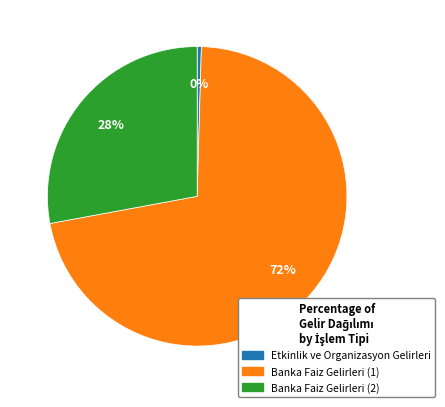

To the nearest percent, what percentage of the pie is Banka Faiz Gelirleri (1)?

72%